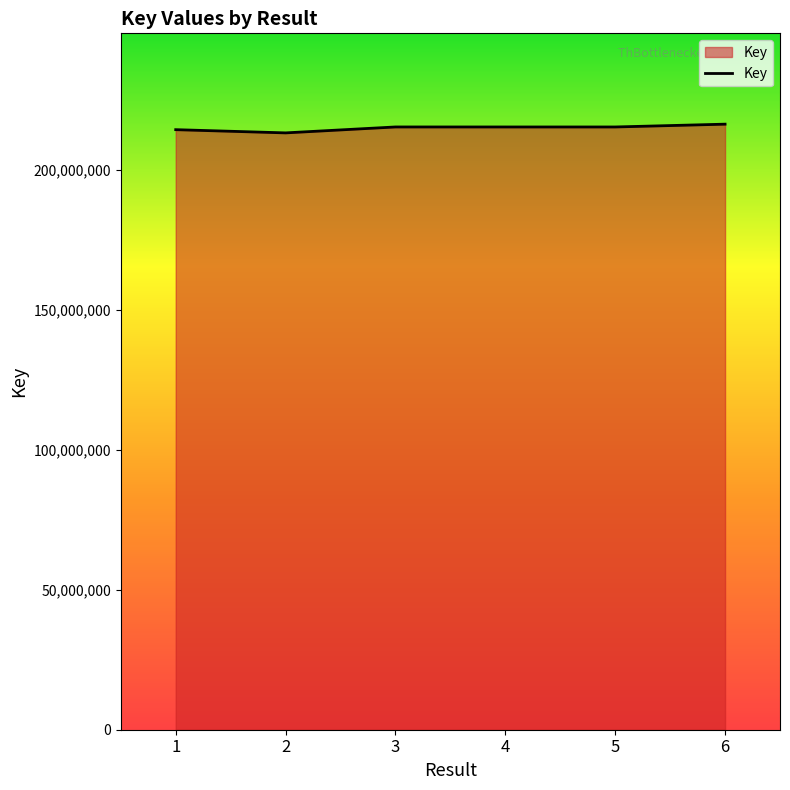

What is the difference between the values at 2 and 5?

2112196